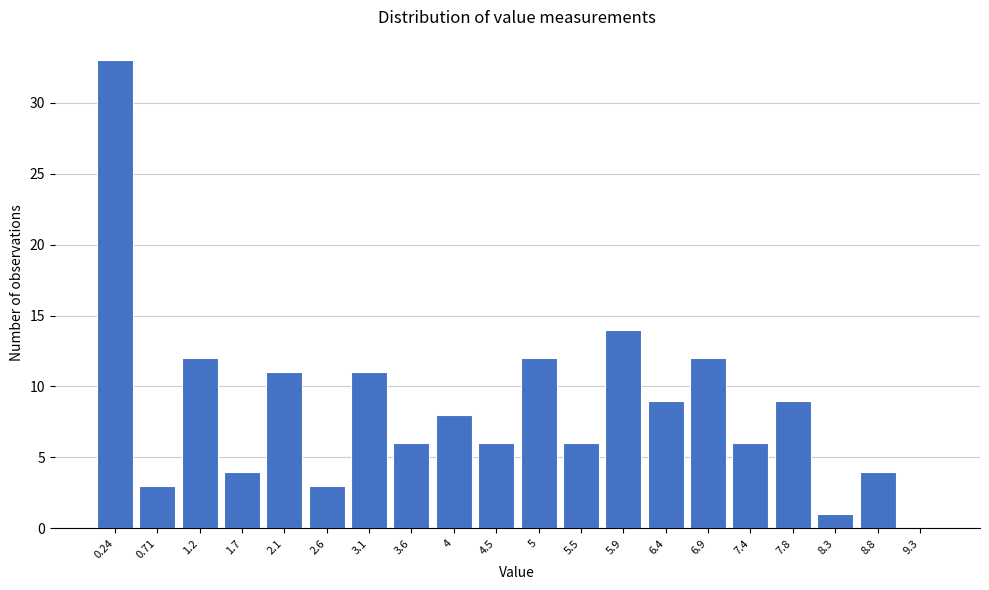

Reading left to right, list all the values displayed in this chart.

0.24=33	0.71=3	1.2=12	1.7=4	2.1=11	2.6=3	3.1=11	3.6=6	4=8	4.5=6	5=12	5.5=6	5.9=14	6.4=9	6.9=12	7.4=6	7.8=9	8.3=1	8.8=4	9.3=0